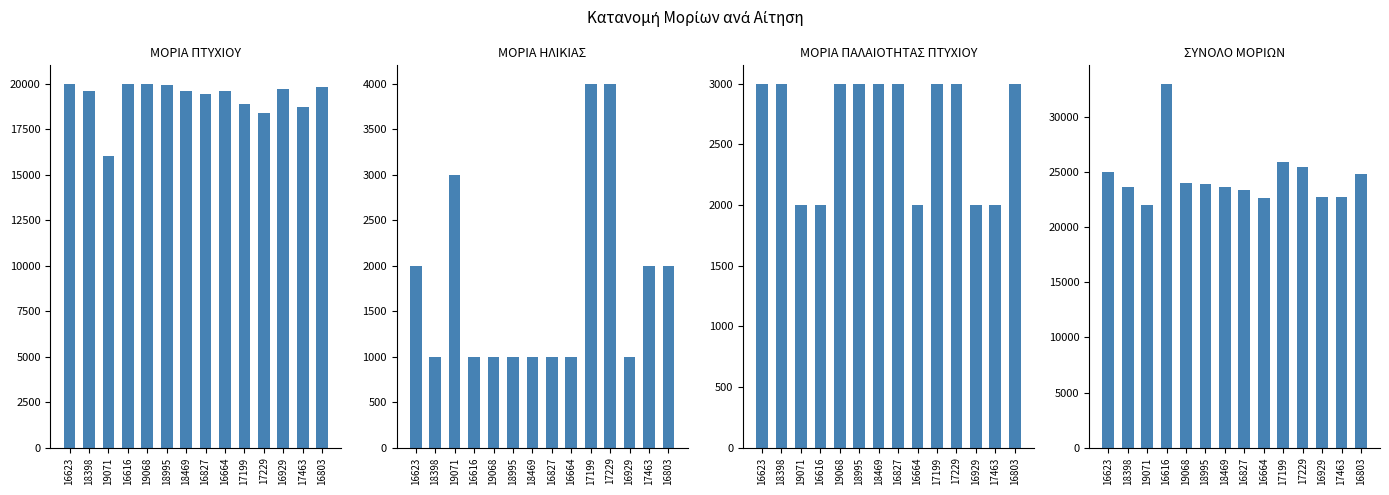

Reading right to left, extract all data points from this chart.

ΜΟΡΙΑ ΠΤΥΧΙΟΥ: 16803=19800	17463=18700	16929=19700	17229=18400	17199=18900	16664=19600	16827=19400	18469=19600	18995=19900	19068=20000	16616=20000	19071=16000	18398=19600	16623=20000
ΜΟΡΙΑ ΗΛΙΚΙΑΣ: 16803=2000	17463=2000	16929=1000	17229=4000	17199=4000	16664=1000	16827=1000	18469=1000	18995=1000	19068=1000	16616=1000	19071=3000	18398=1000	16623=2000
ΜΟΡΙΑ ΠΑΛΑΙΟΤΗΤΑΣ ΠΤΥΧΙΟΥ: 16803=3000	17463=2000	16929=2000	17229=3000	17199=3000	16664=2000	16827=3000	18469=3000	18995=3000	19068=3000	16616=2000	19071=2000	18398=3000	16623=3000
ΣΥΝΟΛΟ ΜΟΡΙΩΝ: 16803=24800	17463=22700	16929=22700	17229=25400	17199=25900	16664=22600	16827=23400	18469=23600	18995=23900	19068=24000	16616=33000	19071=22000	18398=23600	16623=25000